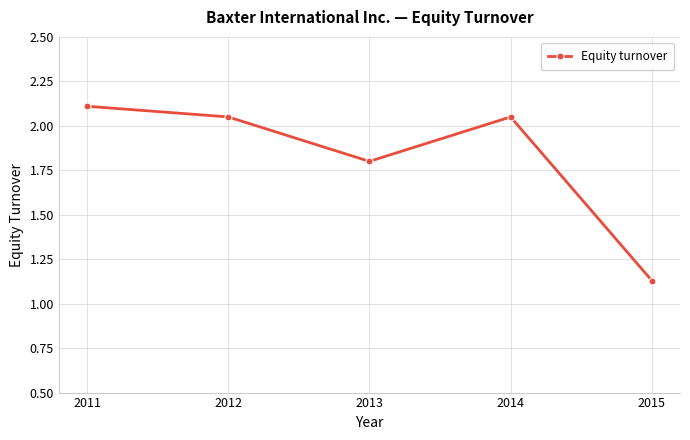

How many series are shown in this chart?

1